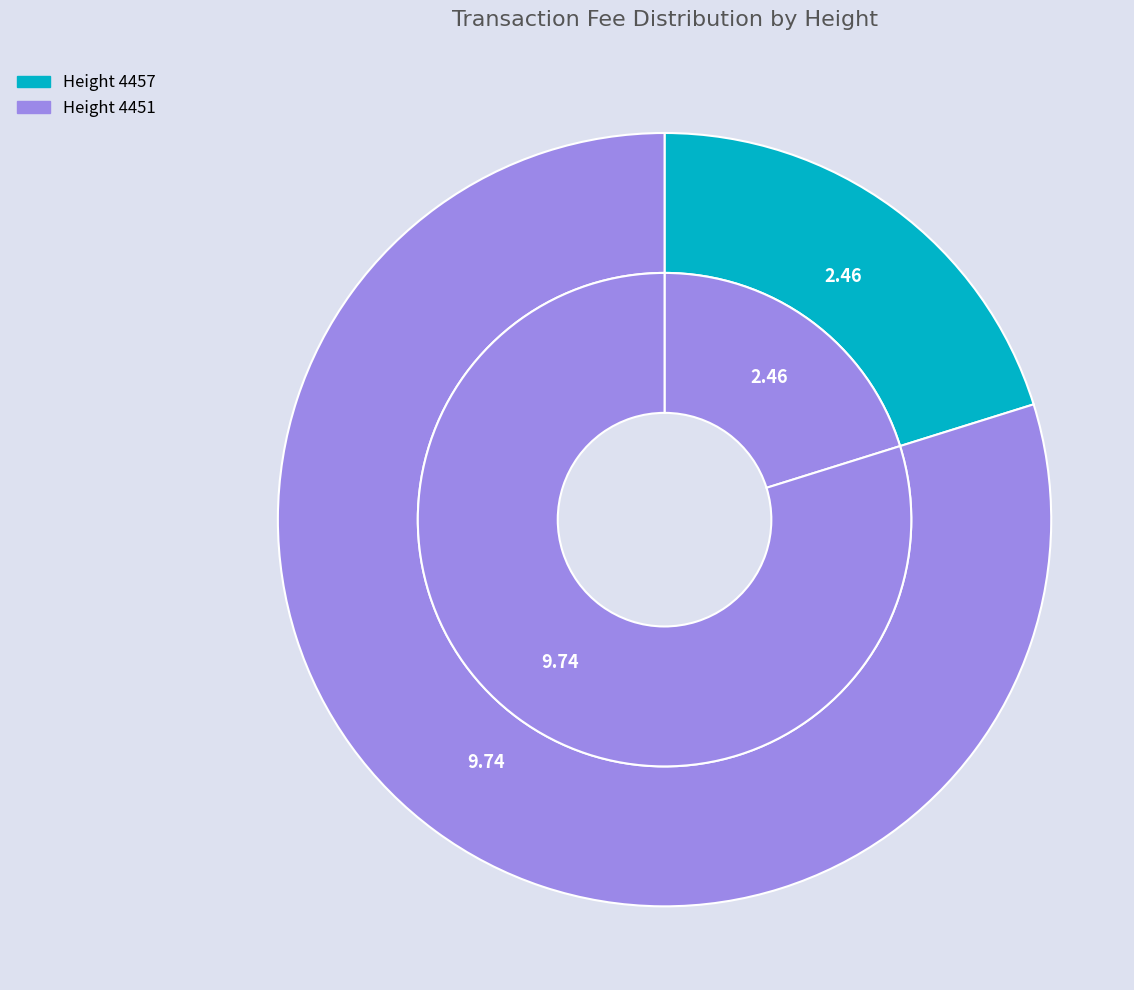

To the nearest percent, what portion does 4457 represent?

20%